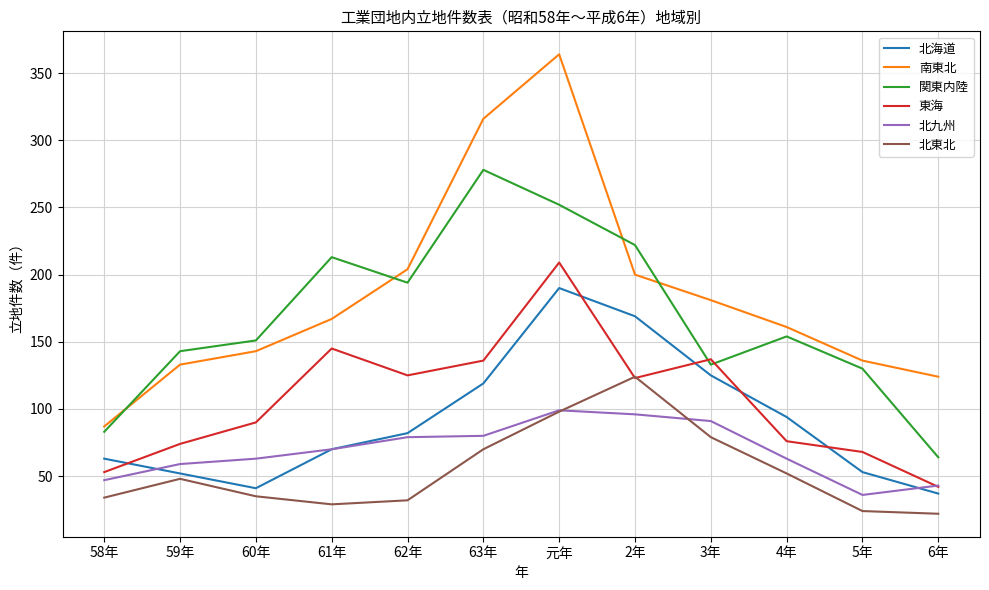

The value of 関東内陸 at 63年 is 365. True or false?

False